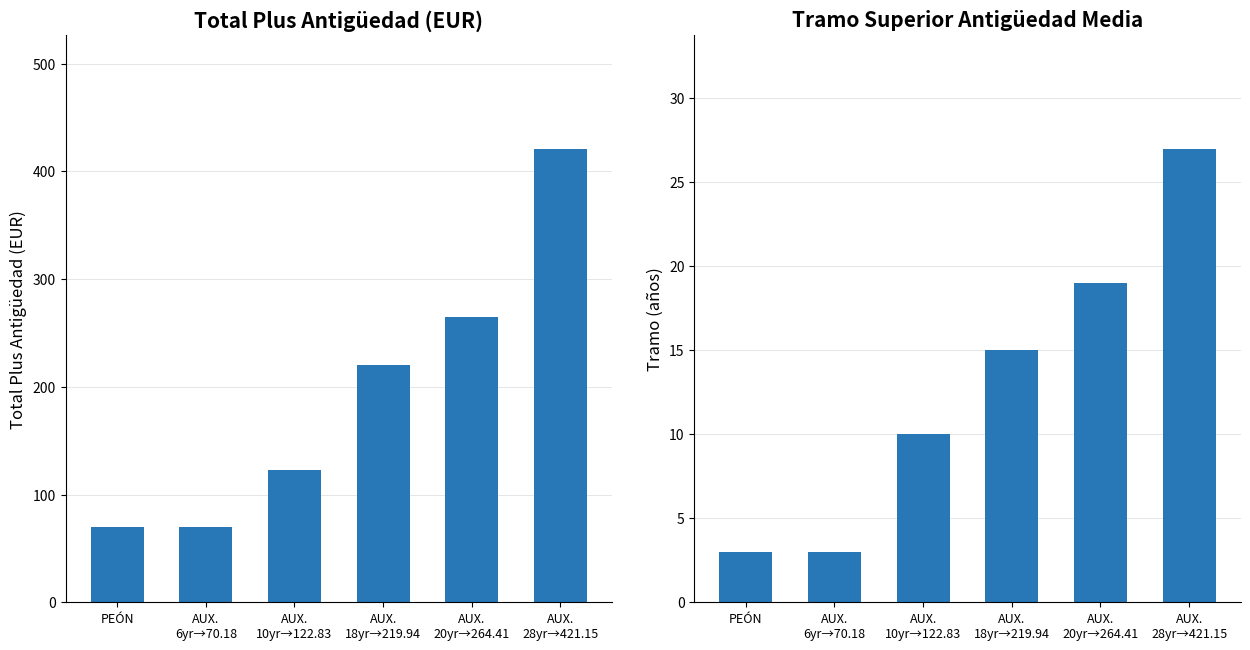

What is the difference between the maximum and minimum values in the TRAMO SUPERIOR ANTIGÜEDAD MEDIA series?

24.0